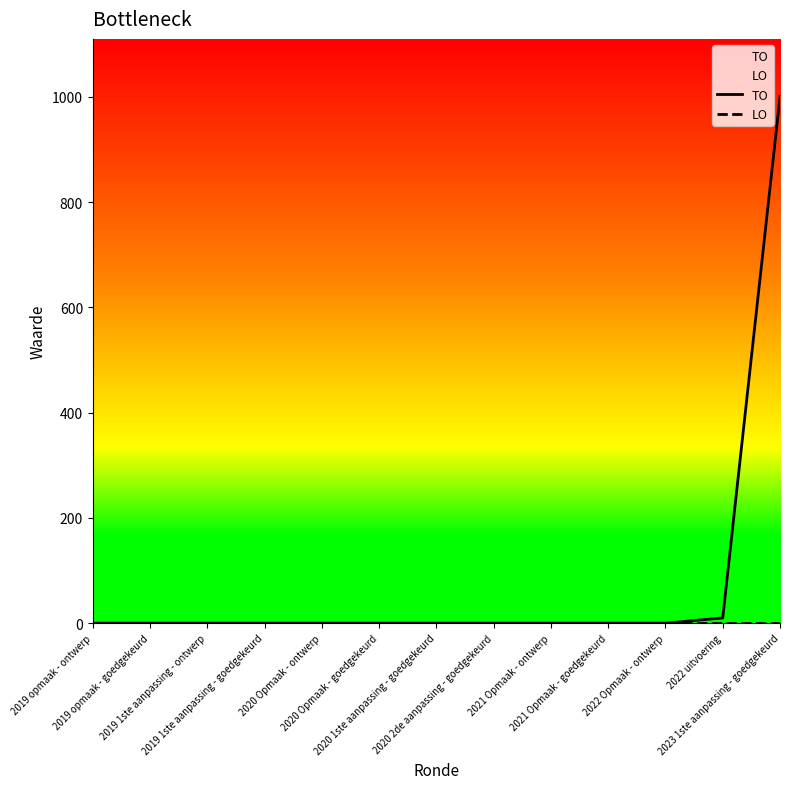

What is the difference between the maximum and minimum values in the TO series?

1000